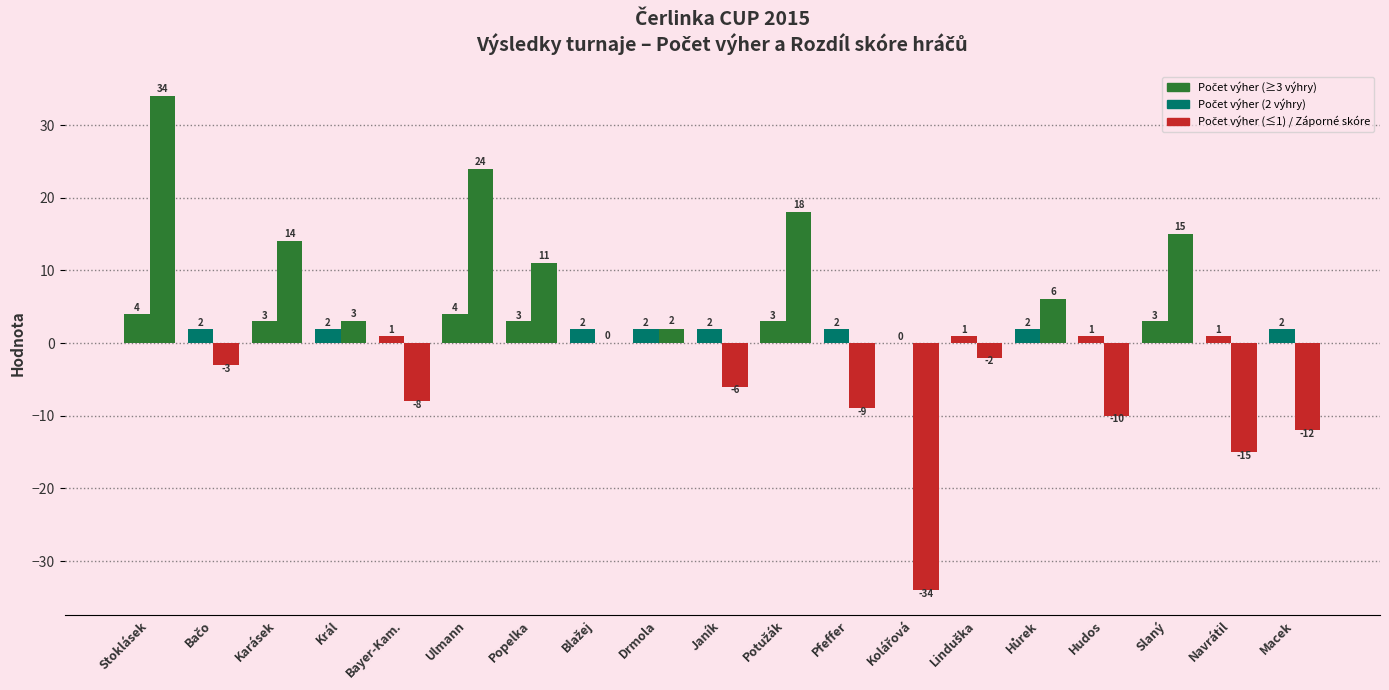

How many groups of bars are there?

19